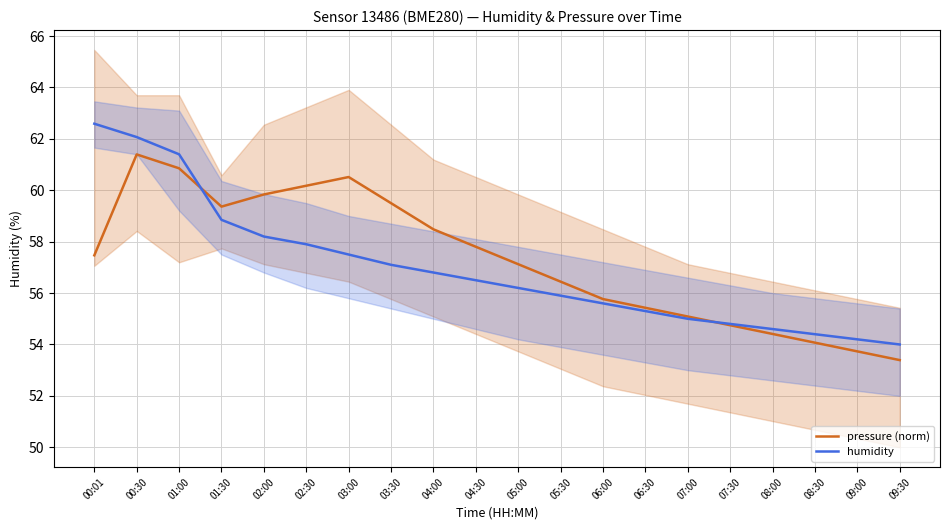

The humidity series shows 94.9 at 07:00. True or false?

False